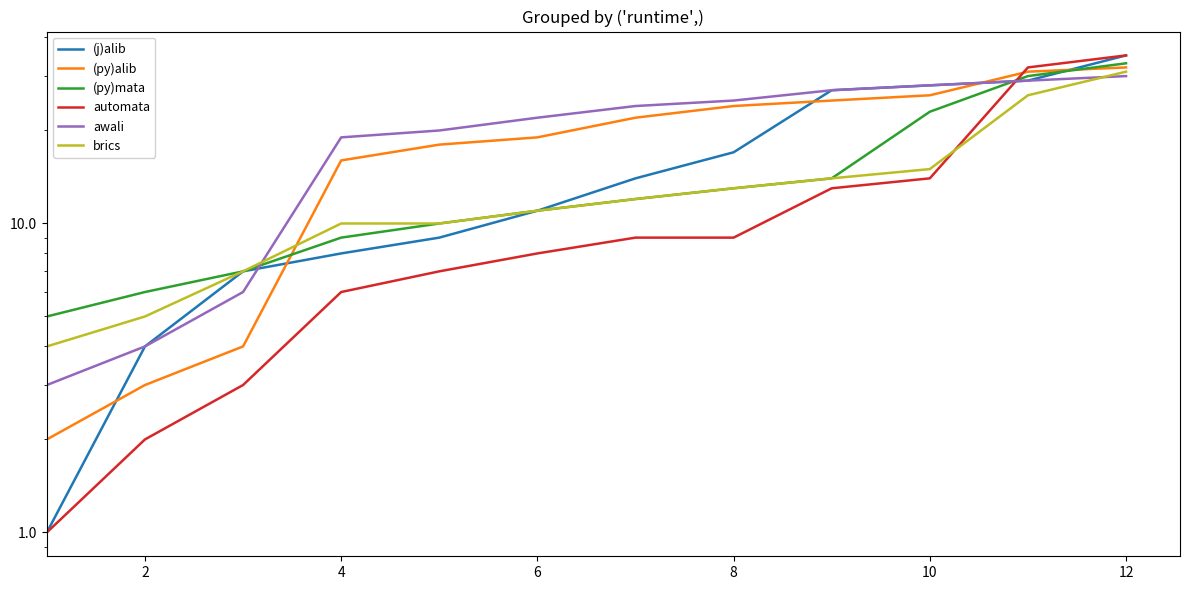

The value of brics at 12 is 17. True or false?

False